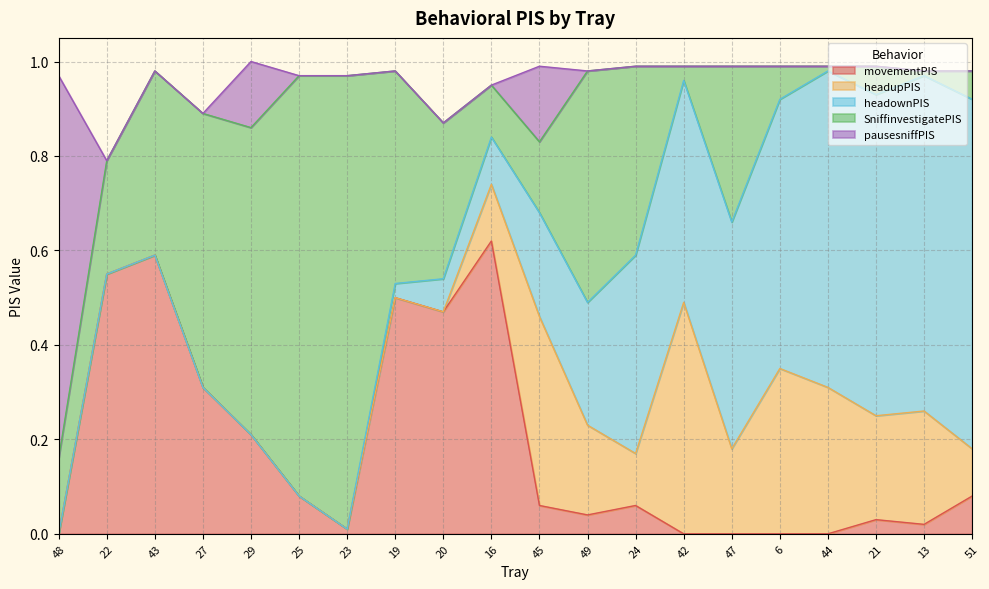

Rank the series at 13 from highest to lowest value.

headownPIS, headupPIS, movementPIS, SniffinvestigatePIS, pausesniffPIS